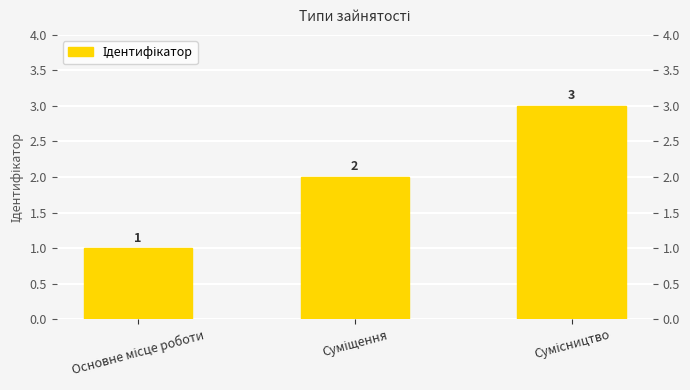

At which label is the value closest to 2?

Суміщення